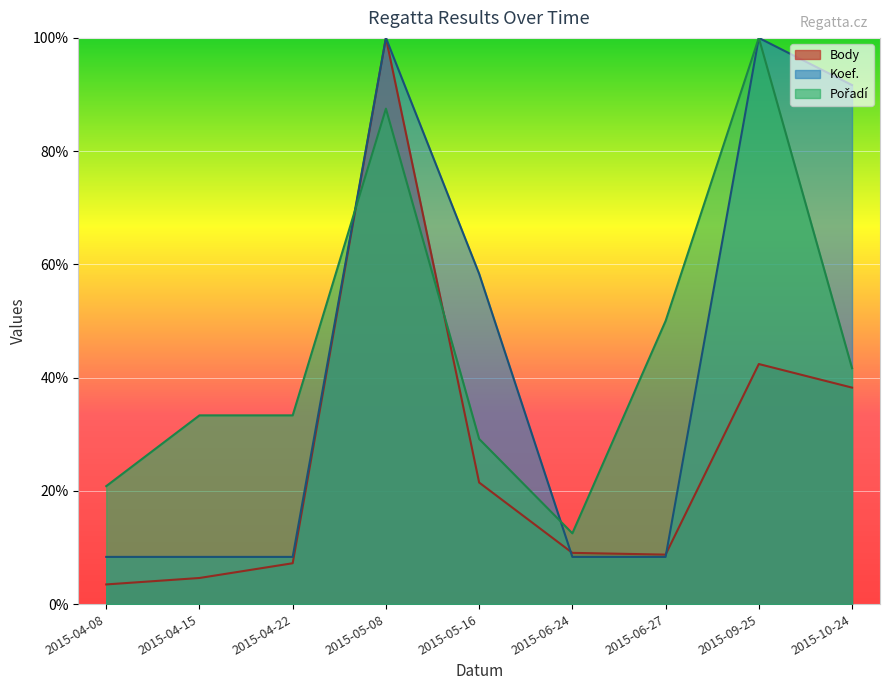

What is the minimum value shown in the chart?

3.5